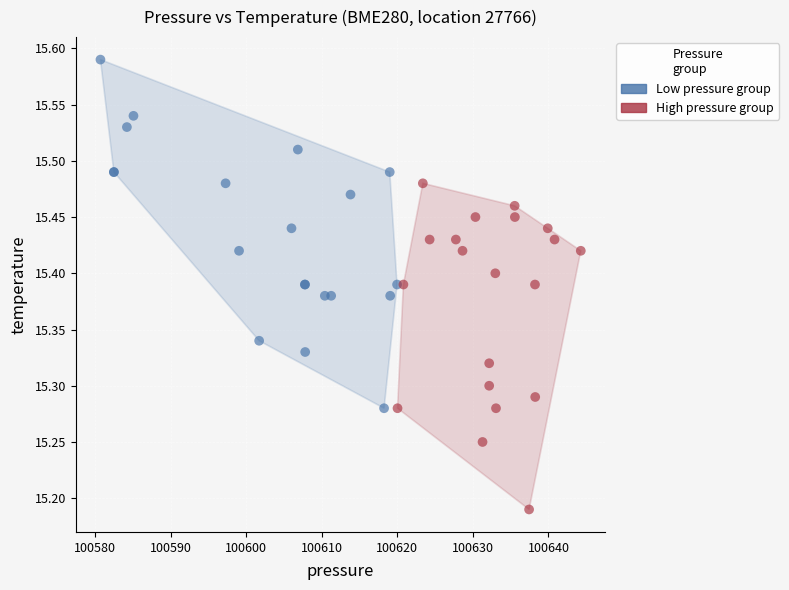

Which series has the largest Y range (max minus min)?

Low pressure group